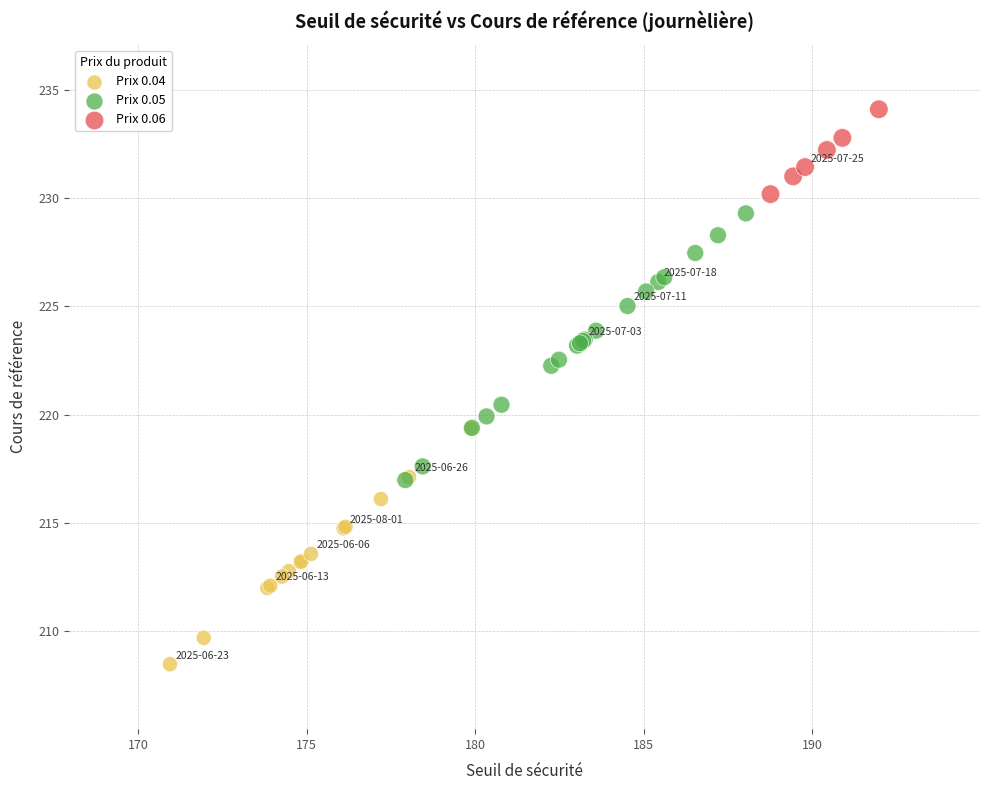

Which series contains the lowest Y value?

Prix 0.04